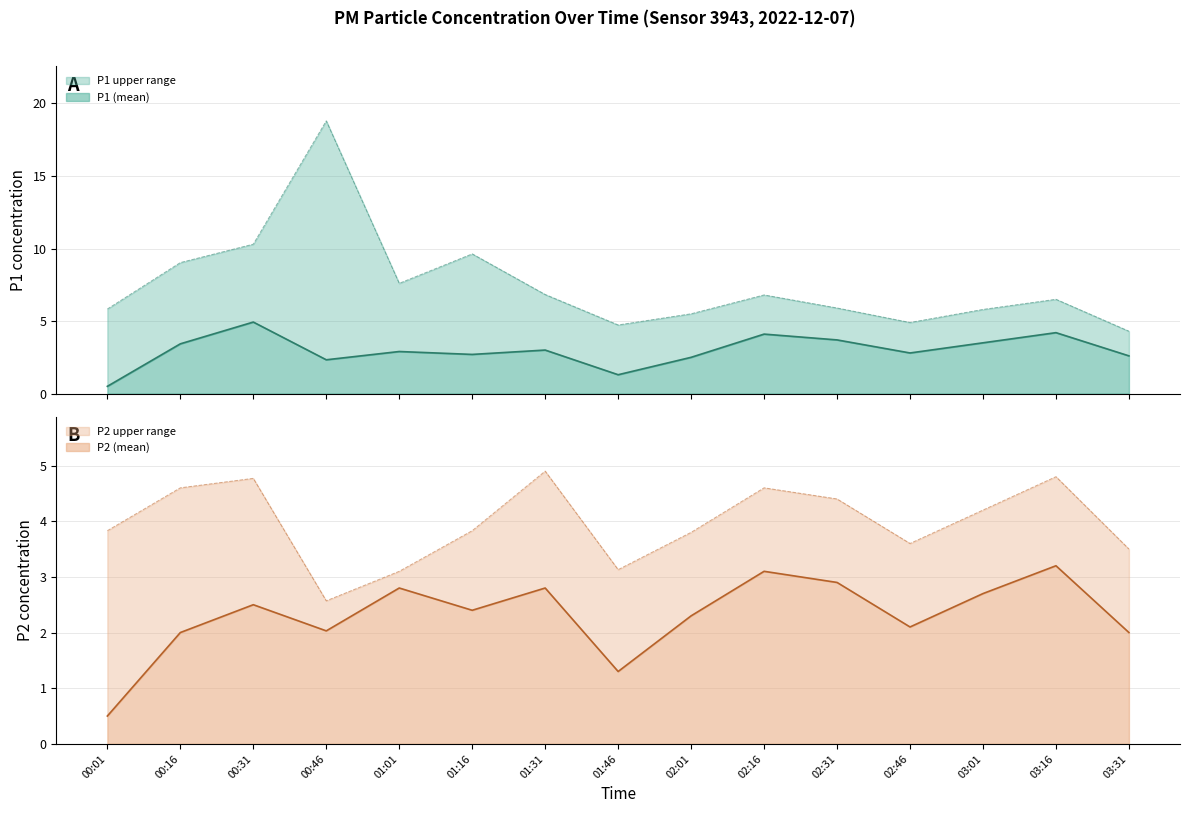

Rank the series at 02:46 from lowest to highest value.

P2, P1